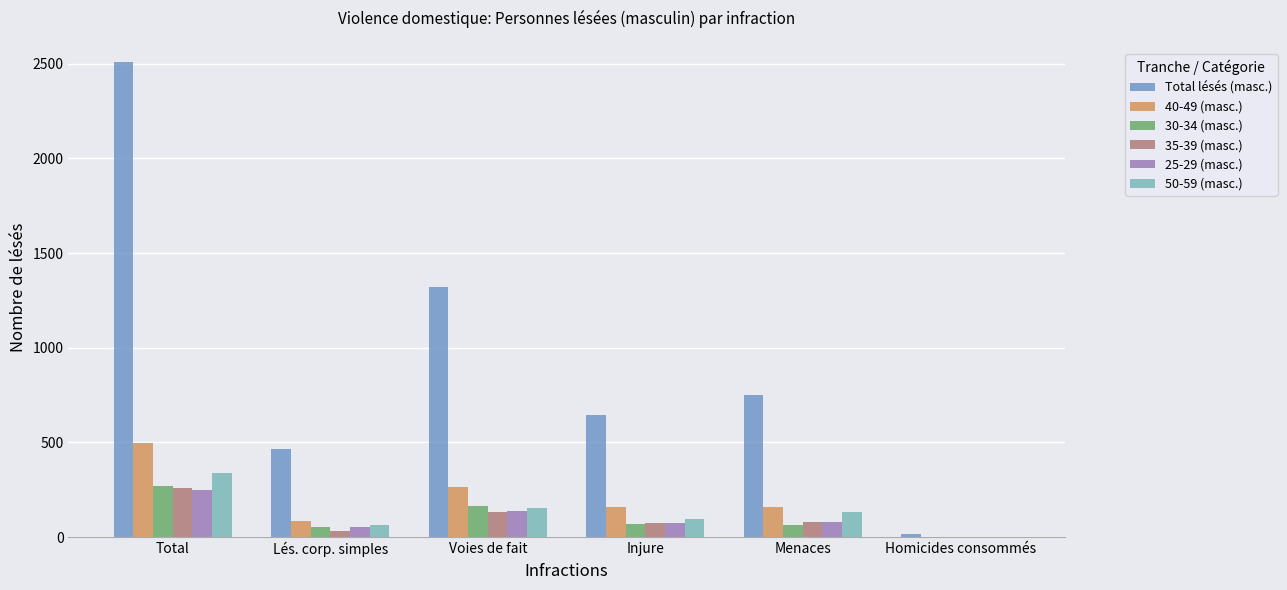

True or false: 35-39 (masc.) has a value of 0 at Homicides consommés.

True